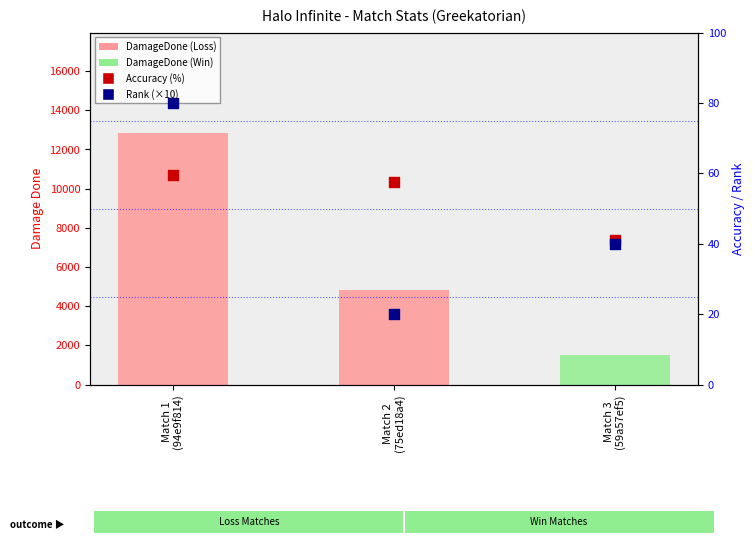

At how many categories does at least one series exceed 6509?

1